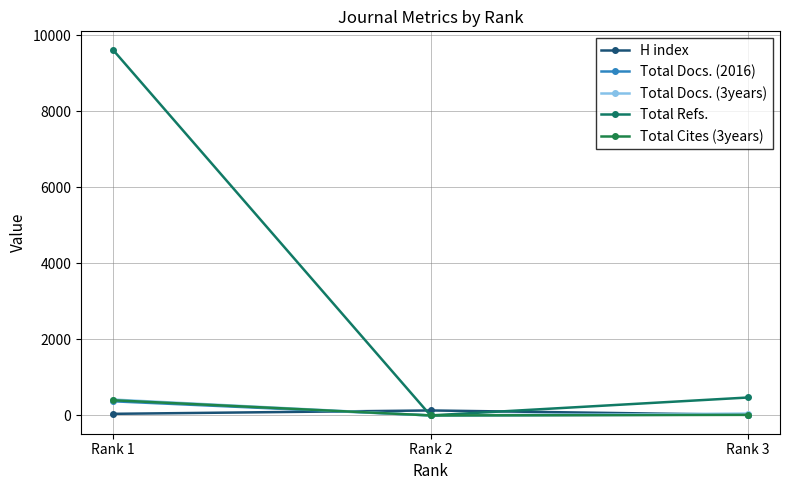

Which series has the largest total across all categories?

Total Refs.